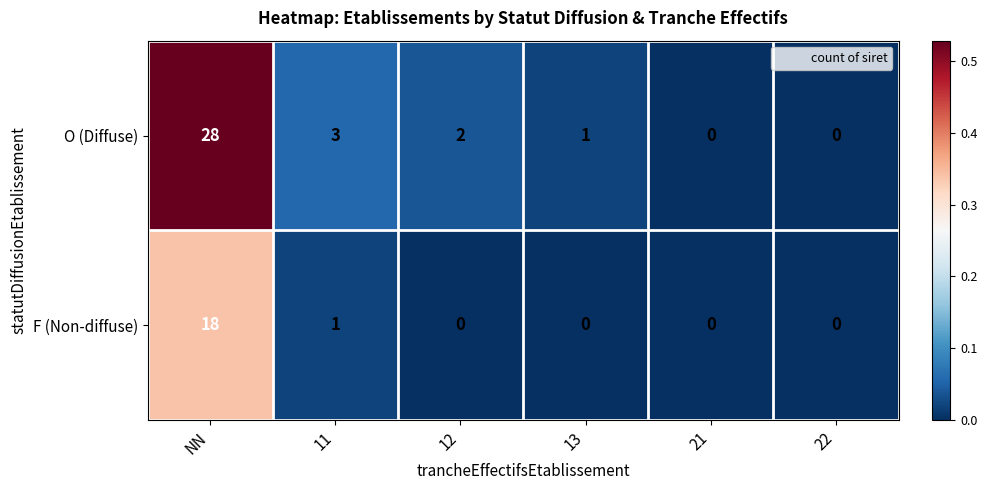

Rank the series by their maximum value, from lowest to highest.

F (Non-diffuse), O (Diffuse)